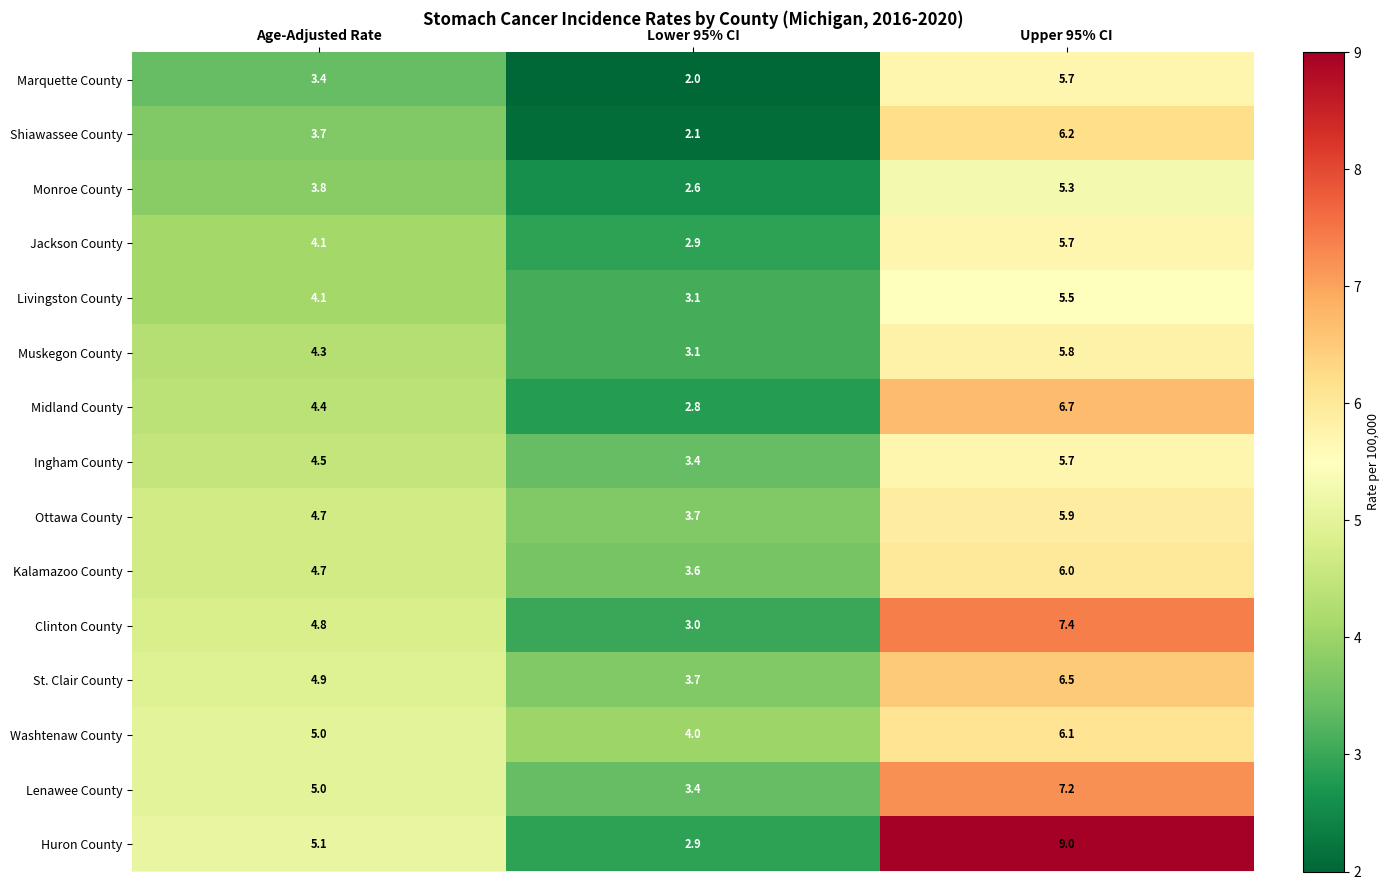

True or false: Ottawa County has a value of 0.9 at Lower 95% CI.

False